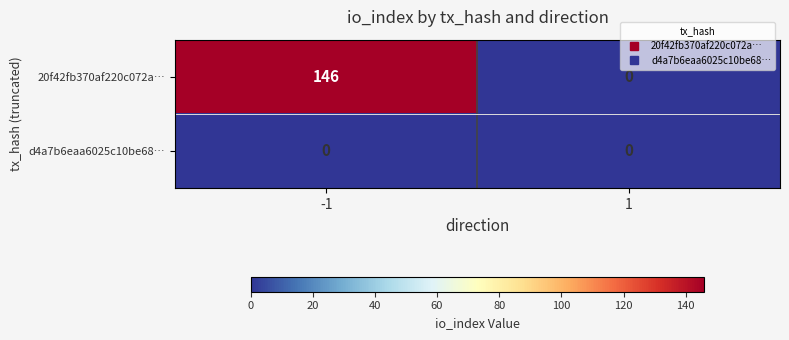

What is the total value across all series at -1?

146